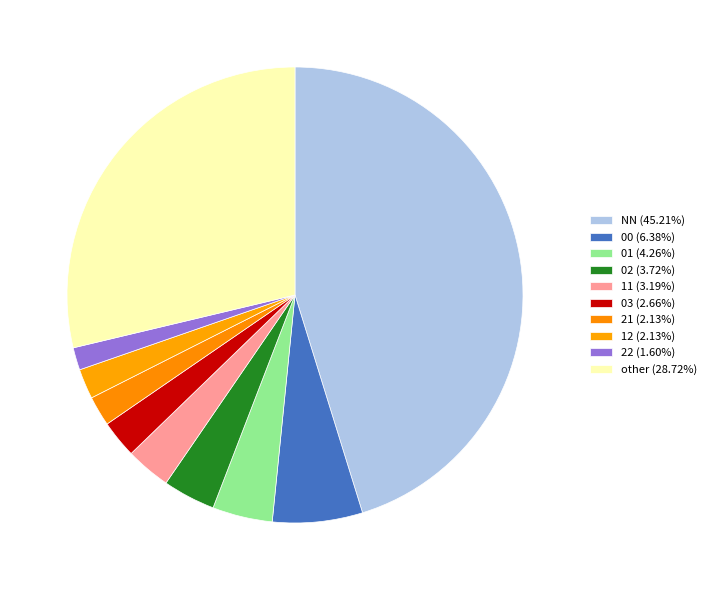

Count the number of slices in the pie.

10